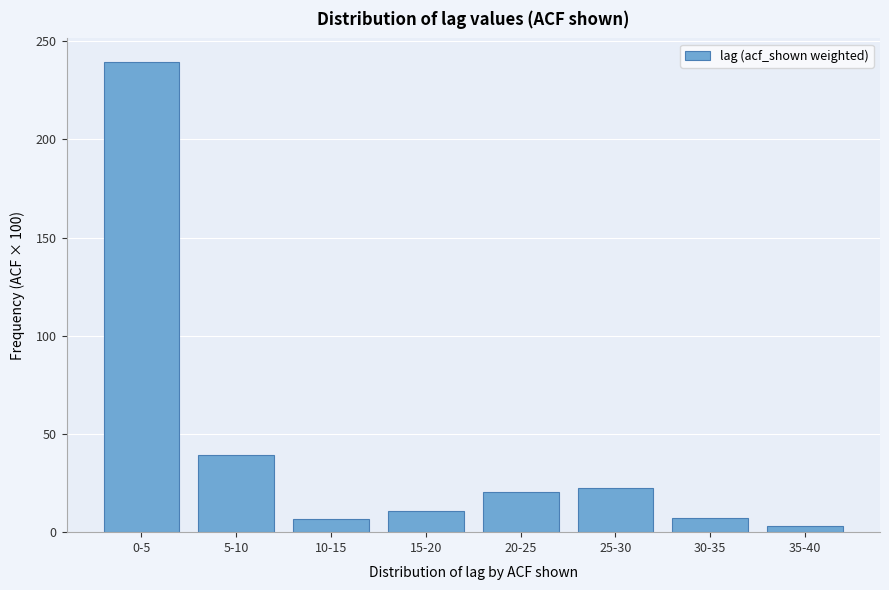

What is the difference between the second highest and second lowest values?

32.4